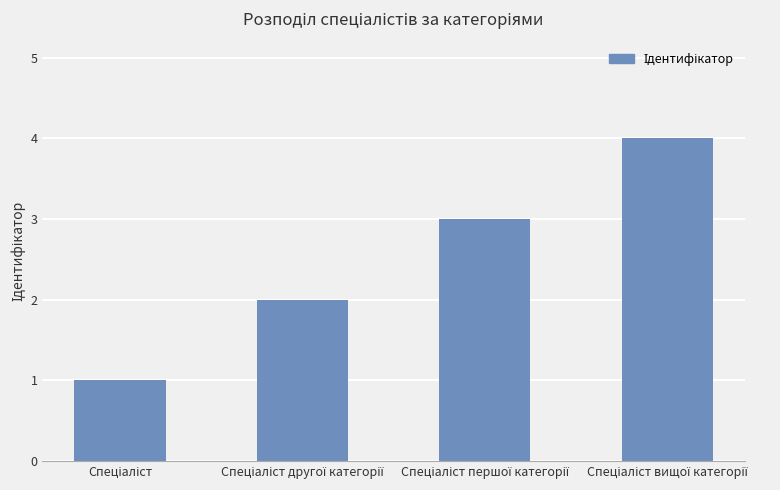

What is the greatest value displayed?

4